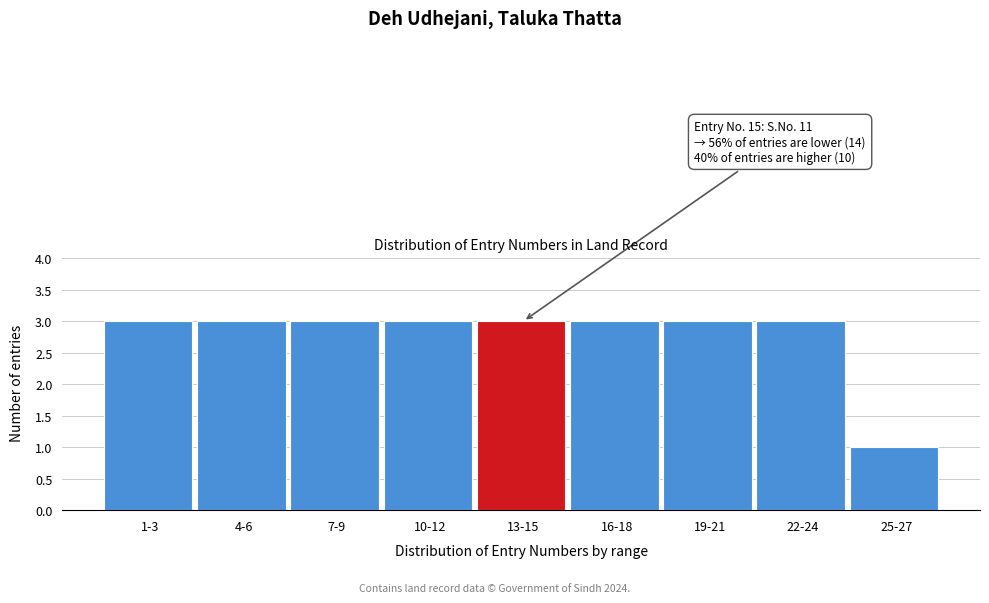

Reading left to right, list all the values displayed in this chart.

1-3=3	4-6=3	7-9=3	10-12=3	13-15=3	16-18=3	19-21=3	22-24=3	25-27=1